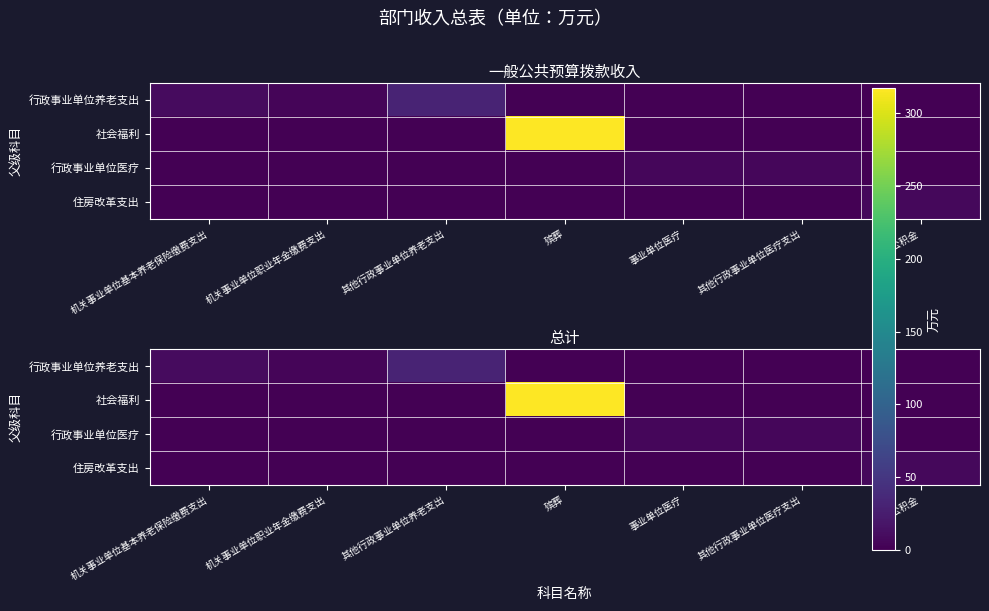

What is the difference between the highest and lowest values at 住房公积金?

7.1